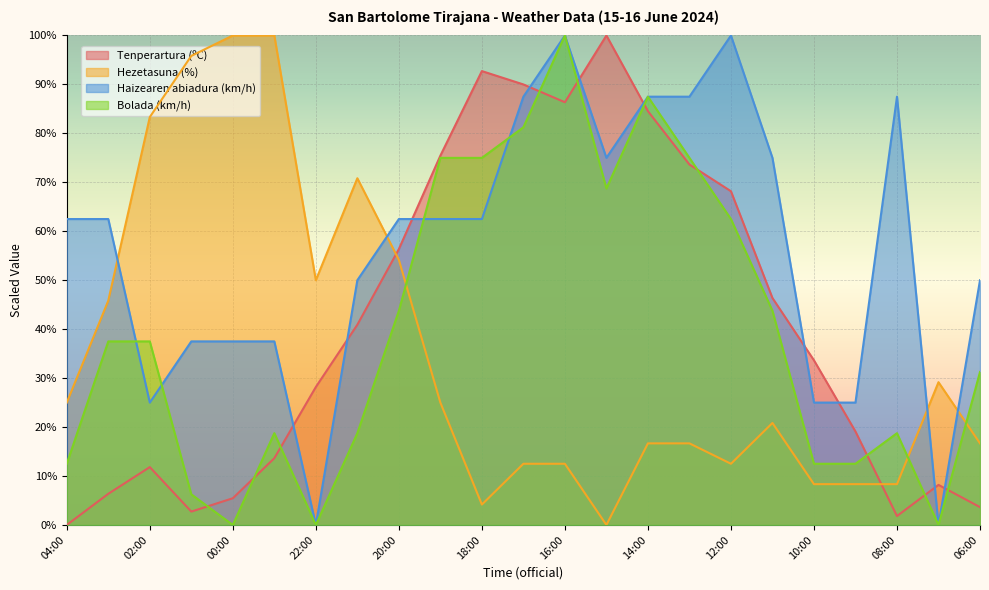

How many intersections are there between Hezetasuna (%) and Haizearen abiadura (km/h)?

4